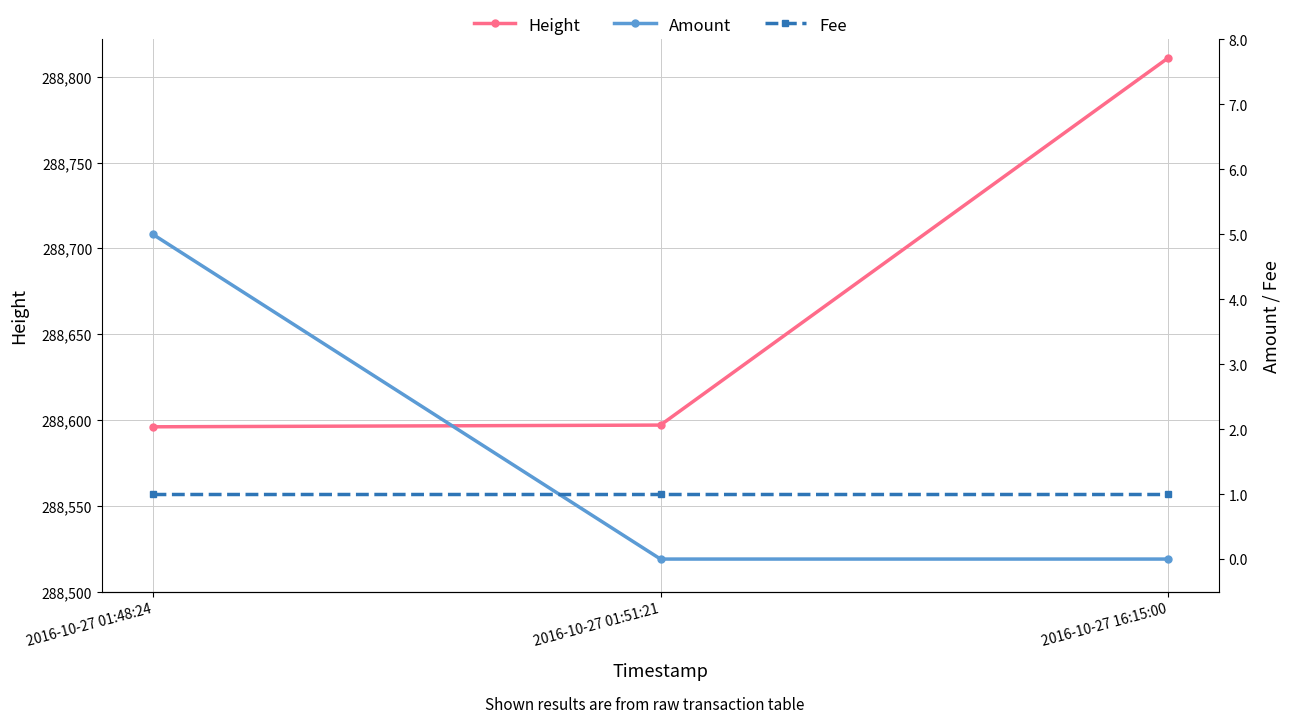

The Fee series shows 2 at 2016-10-27 16:15:00. True or false?

False